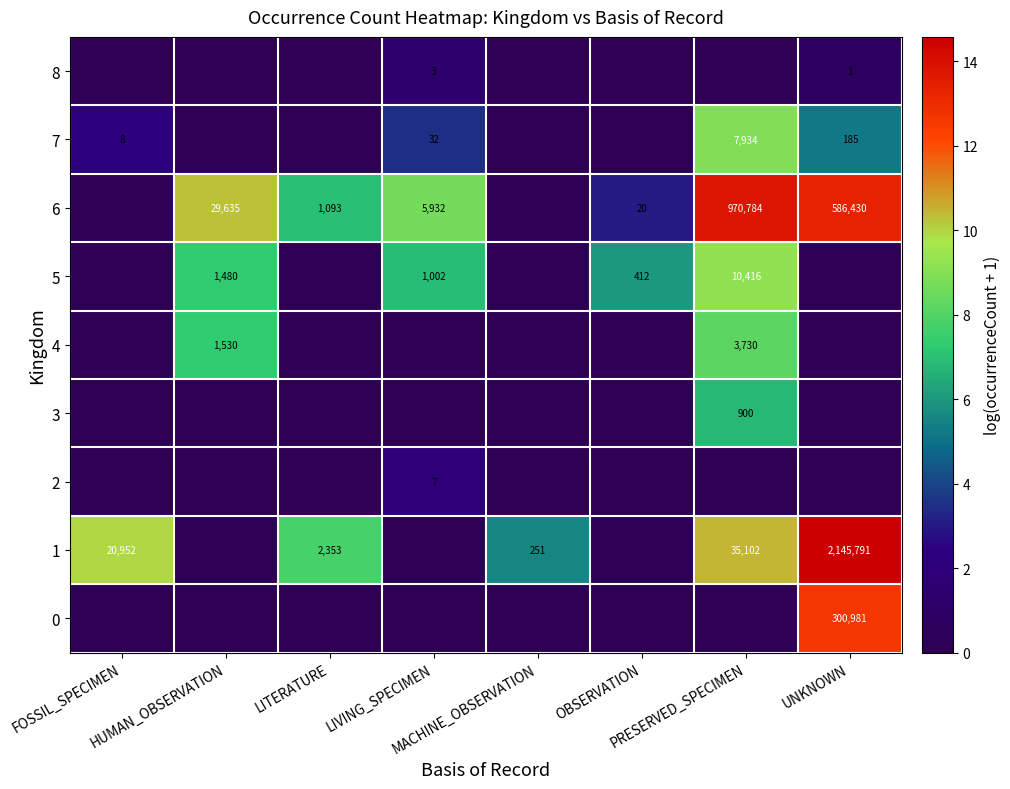

Between OBSERVATION and MACHINE_OBSERVATION, which is larger?

OBSERVATION